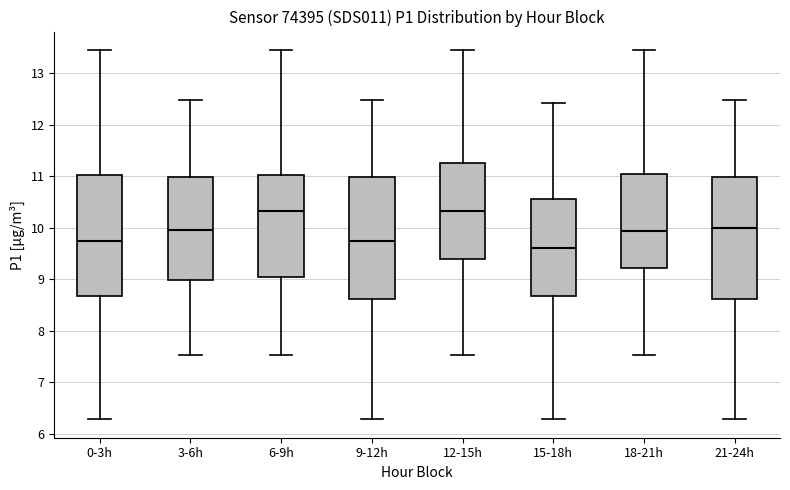

Reading left to right, read every box against the y-axis: the position of its median line, the range the box covers, and the ends of its whiskers. The values are not printed on the chart, so give them approximately, as read against the axis.

0-3h: median 9.7, box 8.7 to 11.0, whiskers 6.3 to 13.5
3-6h: median 10.0, box 9.0 to 11.0, whiskers 7.5 to 12.5
6-9h: median 10.3, box 9.0 to 11.0, whiskers 7.5 to 13.5
9-12h: median 9.7, box 8.6 to 11.0, whiskers 6.3 to 12.5
12-15h: median 10.3, box 9.4 to 11.3, whiskers 7.5 to 13.5
15-18h: median 9.6, box 8.7 to 10.6, whiskers 6.3 to 12.4
18-21h: median 9.9, box 9.2 to 11.0, whiskers 7.5 to 13.5
21-24h: median 10.0, box 8.6 to 11.0, whiskers 6.3 to 12.5